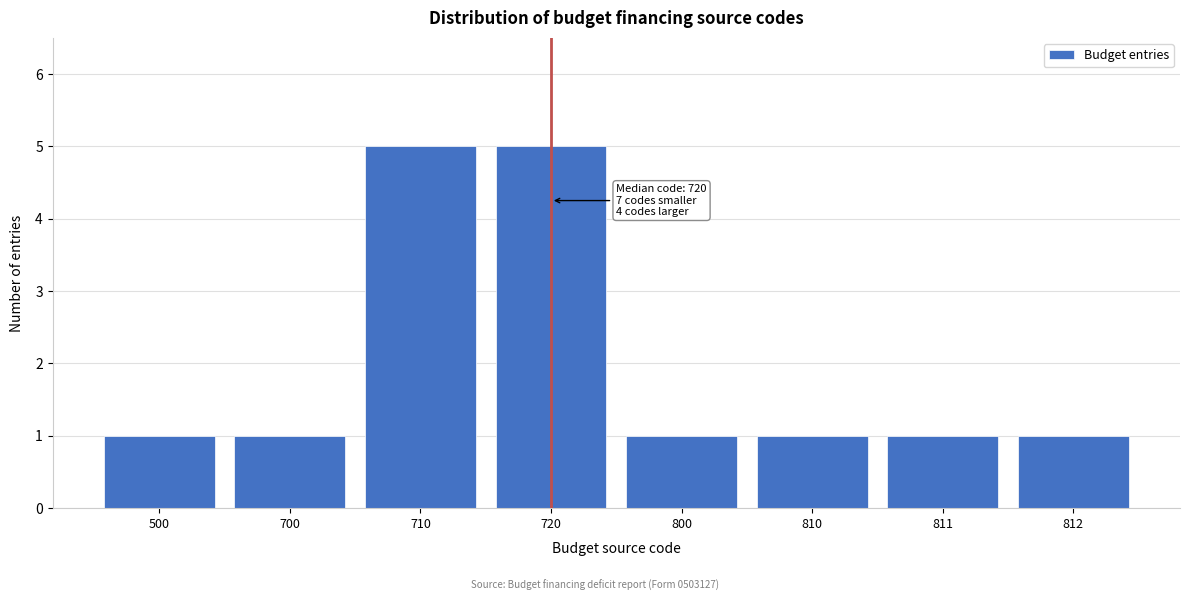

Reading left to right, transcribe all the data shown in this chart.

500=1	700=1	710=5	720=5	800=1	810=1	811=1	812=1